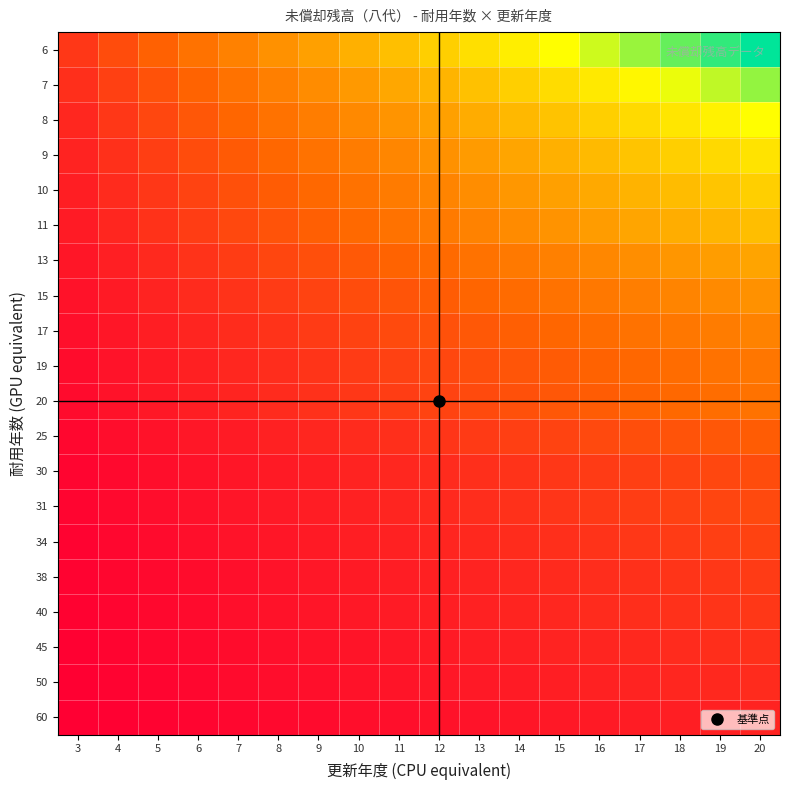

Reading left to right, extract all data points from this chart.

6: 3=0.1	4=0.2	5=0.2	6=0.3	7=0.3	8=0.4	9=0.4	10=0.5	11=0.5	12=0.6	13=0.6	14=0.7	15=0.7	16=0.8	17=0.8	18=0.9	19=0.9	20=1.0
7: 3=0.1	4=0.2	5=0.2	6=0.2	7=0.3	8=0.3	9=0.4	10=0.4	11=0.5	12=0.5	13=0.6	14=0.6	15=0.6	16=0.7	17=0.7	18=0.8	19=0.8	20=0.9
8: 3=0.1	4=0.1	5=0.2	6=0.2	7=0.3	8=0.3	9=0.3	10=0.4	11=0.4	12=0.4	13=0.5	14=0.5	15=0.6	16=0.6	17=0.6	18=0.7	19=0.7	20=0.7
9: 3=0.1	4=0.1	5=0.2	6=0.2	7=0.2	8=0.3	9=0.3	10=0.3	11=0.4	12=0.4	13=0.4	14=0.5	15=0.5	16=0.5	17=0.6	18=0.6	19=0.6	20=0.7
10: 3=0.1	4=0.1	5=0.1	6=0.2	7=0.2	8=0.2	9=0.3	10=0.3	11=0.3	12=0.4	13=0.4	14=0.4	15=0.4	16=0.5	17=0.5	18=0.5	19=0.6	20=0.6
11: 3=0.1	4=0.1	5=0.1	6=0.2	7=0.2	8=0.2	9=0.2	10=0.3	11=0.3	12=0.3	13=0.3	14=0.4	15=0.4	16=0.4	17=0.5	18=0.5	19=0.5	20=0.5
13: 3=0.1	4=0.1	5=0.1	6=0.1	7=0.1	8=0.2	9=0.2	10=0.2	11=0.2	12=0.3	13=0.3	14=0.3	15=0.3	16=0.4	17=0.4	18=0.4	19=0.4	20=0.5
15: 3=0.0	4=0.1	5=0.1	6=0.1	7=0.1	8=0.1	9=0.2	10=0.2	11=0.2	12=0.2	13=0.2	14=0.3	15=0.3	16=0.3	17=0.3	18=0.4	19=0.4	20=0.4
17: 3=0.0	4=0.1	5=0.1	6=0.1	7=0.1	8=0.1	9=0.1	10=0.2	11=0.2	12=0.2	13=0.2	14=0.2	15=0.3	16=0.3	17=0.3	18=0.3	19=0.3	20=0.3
19: 3=0.0	4=0.0	5=0.1	6=0.1	7=0.1	8=0.1	9=0.1	10=0.1	11=0.2	12=0.2	13=0.2	14=0.2	15=0.2	16=0.2	17=0.3	18=0.3	19=0.3	20=0.3
20: 3=0.0	4=0.0	5=0.1	6=0.1	7=0.1	8=0.1	9=0.1	10=0.1	11=0.2	12=0.2	13=0.2	14=0.2	15=0.2	16=0.2	17=0.2	18=0.3	19=0.3	20=0.3
25: 3=0.0	4=0.0	5=0.0	6=0.1	7=0.1	8=0.1	9=0.1	10=0.1	11=0.1	12=0.1	13=0.1	14=0.2	15=0.2	16=0.2	17=0.2	18=0.2	19=0.2	20=0.2
30: 3=0.0	4=0.0	5=0.0	6=0.0	7=0.1	8=0.1	9=0.1	10=0.1	11=0.1	12=0.1	13=0.1	14=0.1	15=0.1	16=0.1	17=0.2	18=0.2	19=0.2	20=0.2
31: 3=0.0	4=0.0	5=0.0	6=0.0	7=0.1	8=0.1	9=0.1	10=0.1	11=0.1	12=0.1	13=0.1	14=0.1	15=0.1	16=0.1	17=0.2	18=0.2	19=0.2	20=0.2
34: 3=0.0	4=0.0	5=0.0	6=0.0	7=0.0	8=0.1	9=0.1	10=0.1	11=0.1	12=0.1	13=0.1	14=0.1	15=0.1	16=0.1	17=0.1	18=0.1	19=0.2	20=0.2
38: 3=0.0	4=0.0	5=0.0	6=0.0	7=0.0	8=0.0	9=0.1	10=0.1	11=0.1	12=0.1	13=0.1	14=0.1	15=0.1	16=0.1	17=0.1	18=0.1	19=0.1	20=0.1
40: 3=0.0	4=0.0	5=0.0	6=0.0	7=0.0	8=0.0	9=0.1	10=0.1	11=0.1	12=0.1	13=0.1	14=0.1	15=0.1	16=0.1	17=0.1	18=0.1	19=0.1	20=0.1
45: 3=0.0	4=0.0	5=0.0	6=0.0	7=0.0	8=0.0	9=0.0	10=0.1	11=0.1	12=0.1	13=0.1	14=0.1	15=0.1	16=0.1	17=0.1	18=0.1	19=0.1	20=0.1
50: 3=0.0	4=0.0	5=0.0	6=0.0	7=0.0	8=0.0	9=0.0	10=0.0	11=0.1	12=0.1	13=0.1	14=0.1	15=0.1	16=0.1	17=0.1	18=0.1	19=0.1	20=0.1
60: 3=0.0	4=0.0	5=0.0	6=0.0	7=0.0	8=0.0	9=0.0	10=0.0	11=0.0	12=0.0	13=0.1	14=0.1	15=0.1	16=0.1	17=0.1	18=0.1	19=0.1	20=0.1